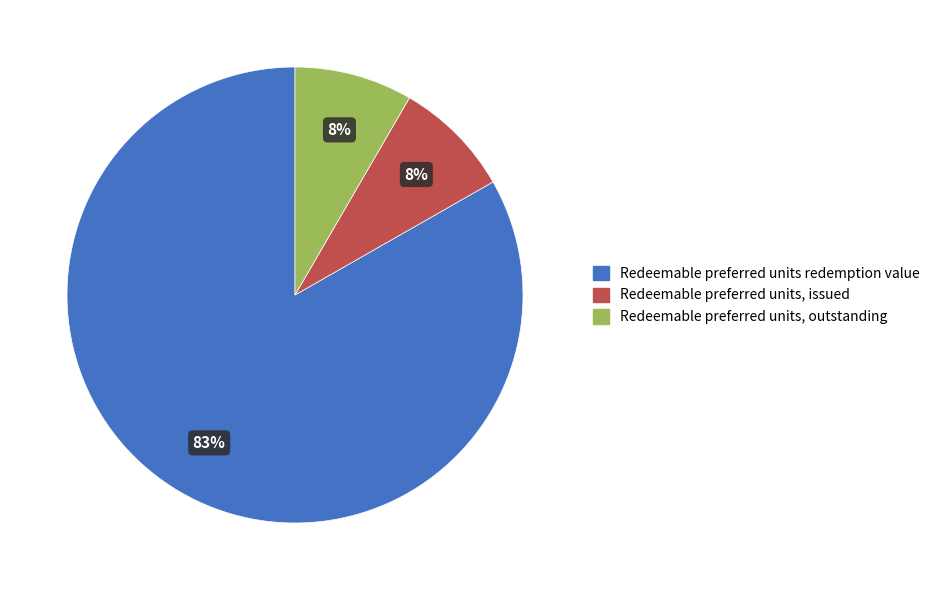

Between Redeemable preferred units redemption value and Redeemable preferred units, outstanding, which is larger?

Redeemable preferred units redemption value